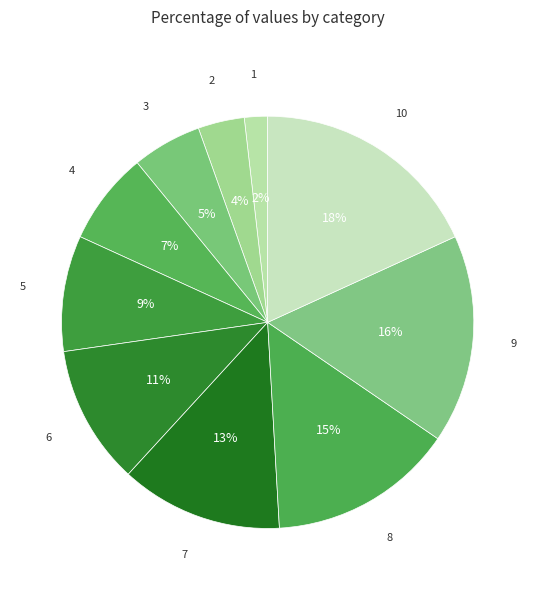

What is the ratio of the value at 9 to the value at 10?

0.9